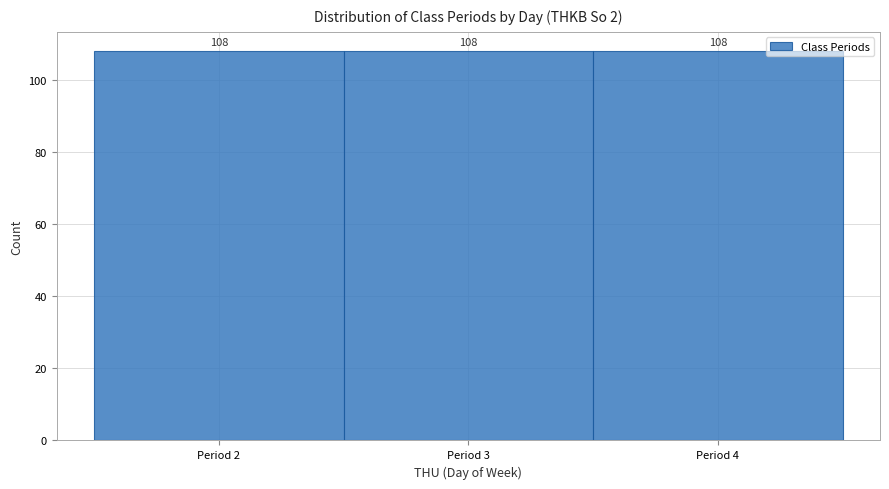

Reading left to right, list every bar in this chart as the range it spans on the x-axis followed by its height.

1.5 to 2.5: 108
2.5 to 3.5: 108
3.5 to 4.5: 108